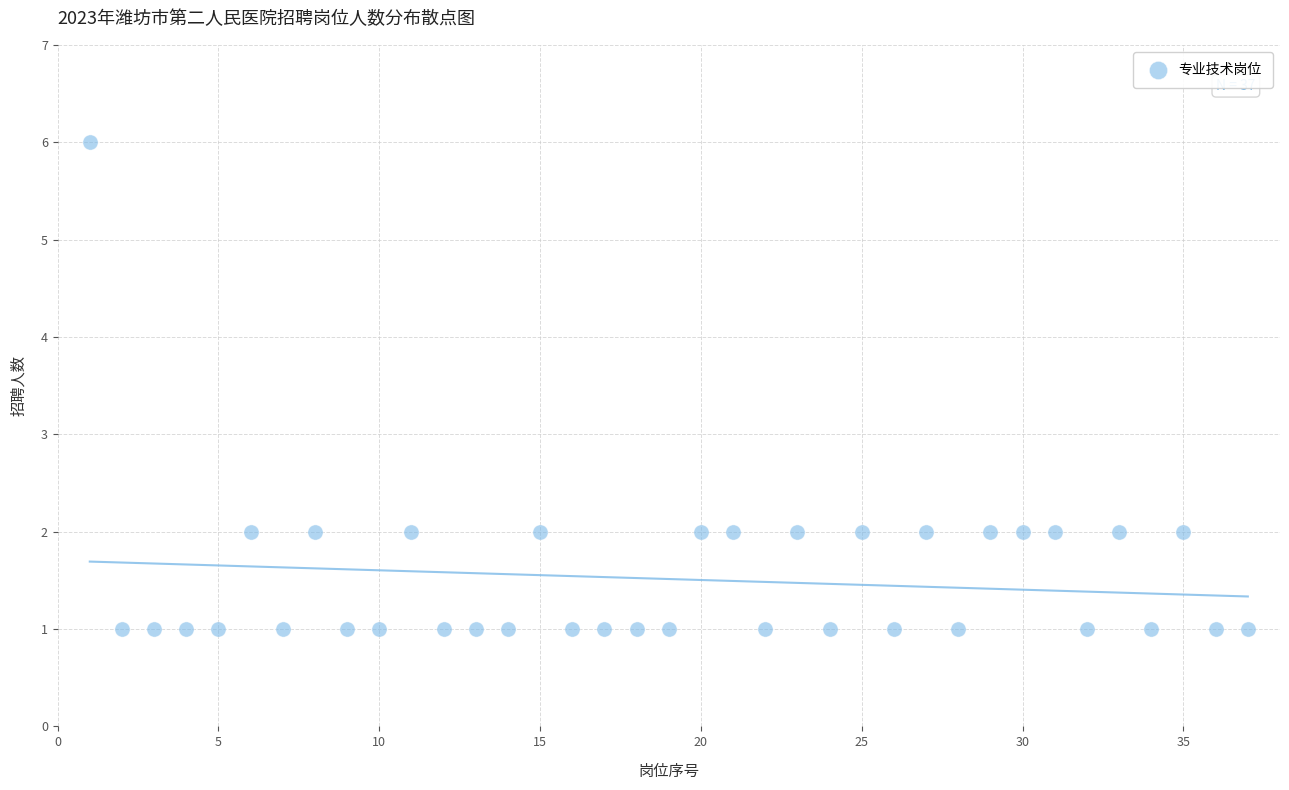

What is the range of Y values (max minus min)?

5